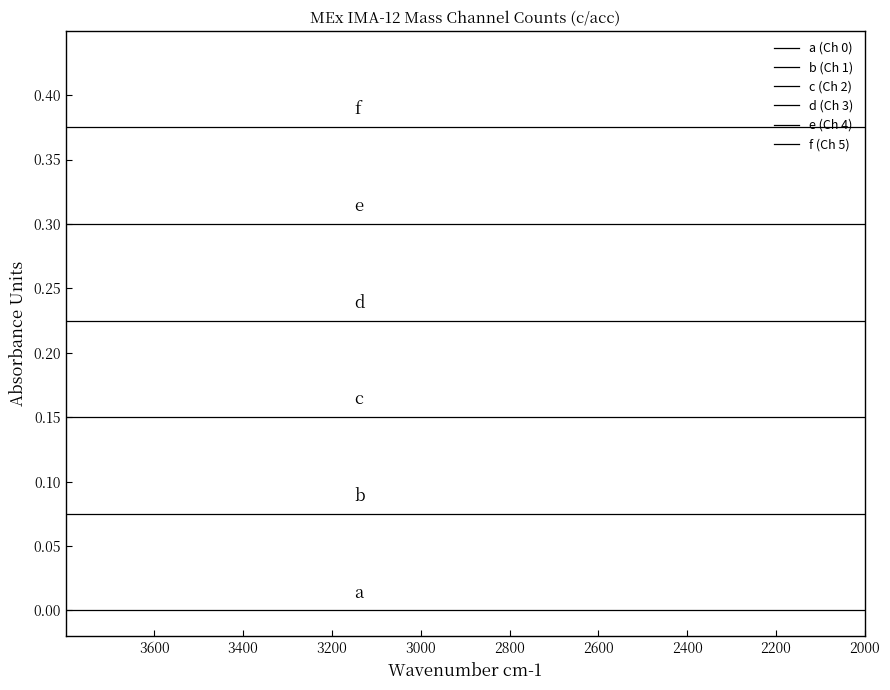

Reading left to right, what are all the values shown in this chart?

a (Ch 0): 0.0	0.0	0.0	0.0	0.0	0.0	0.0	0.0	0.0	0.0	0.0	0.0	0.0	0.0	0.0	0.0	0.0	0.0	0.0	0.0
b (Ch 1): 0.1	0.1	0.1	0.1	0.1	0.1	0.1	0.1	0.1	0.1	0.1	0.1	0.1	0.1	0.1	0.1	0.1	0.1	0.1	0.1
c (Ch 2): 0.1	0.1	0.1	0.1	0.1	0.1	0.1	0.1	0.1	0.1	0.1	0.1	0.1	0.1	0.1	0.1	0.1	0.1	0.1	0.1
d (Ch 3): 0.2	0.2	0.2	0.2	0.2	0.2	0.2	0.2	0.2	0.2	0.2	0.2	0.2	0.2	0.2	0.2	0.2	0.2	0.2	0.2
e (Ch 4): 0.3	0.3	0.3	0.3	0.3	0.3	0.3	0.3	0.3	0.3	0.3	0.3	0.3	0.3	0.3	0.3	0.3	0.3	0.3	0.3
f (Ch 5): 0.4	0.4	0.4	0.4	0.4	0.4	0.4	0.4	0.4	0.4	0.4	0.4	0.4	0.4	0.4	0.4	0.4	0.4	0.4	0.4